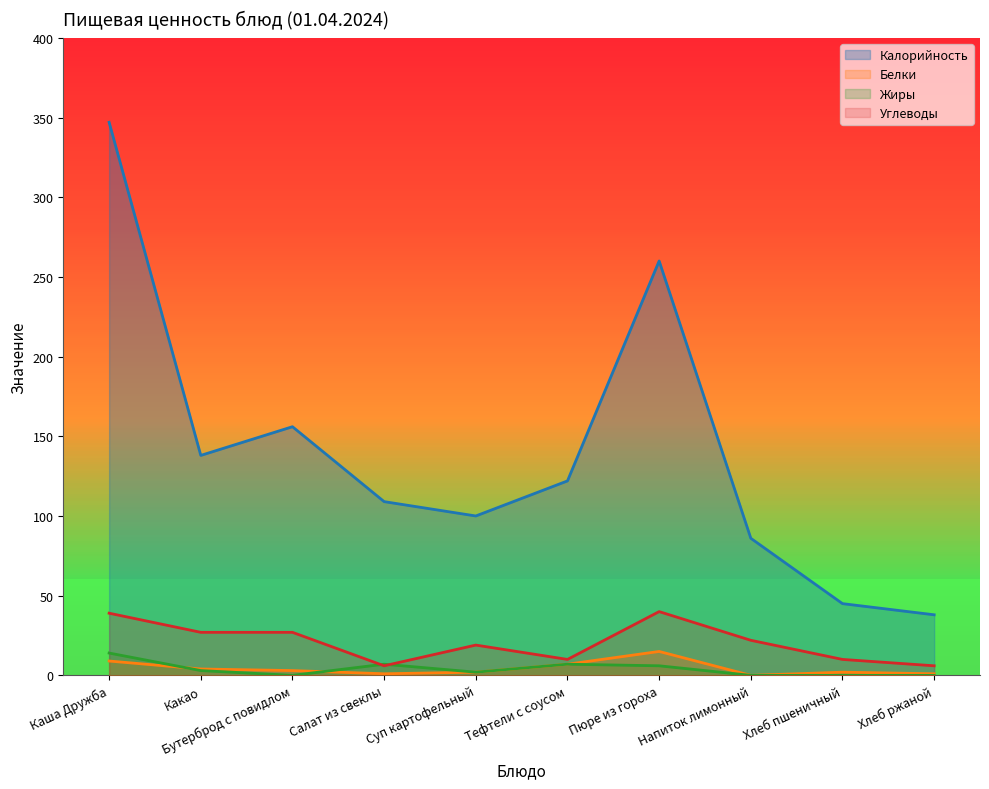

True or false: Калорийность and Углеводы intersect in this chart.

False